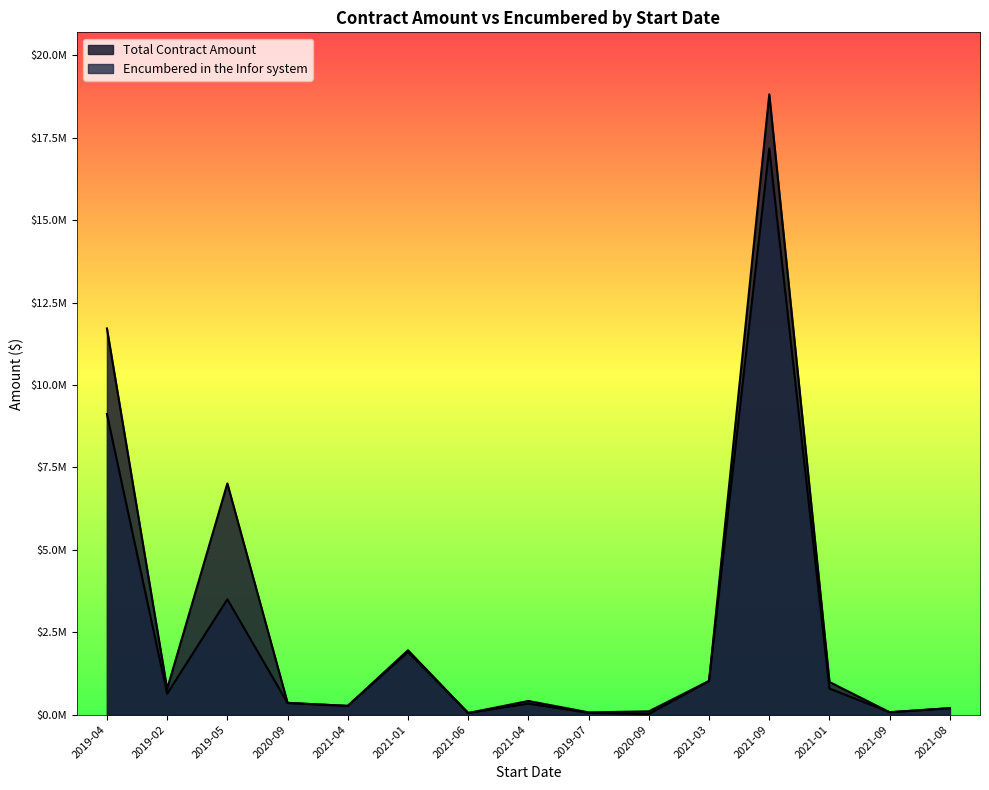

Between 2019-02 and 2019-04, which is larger?

2019-04